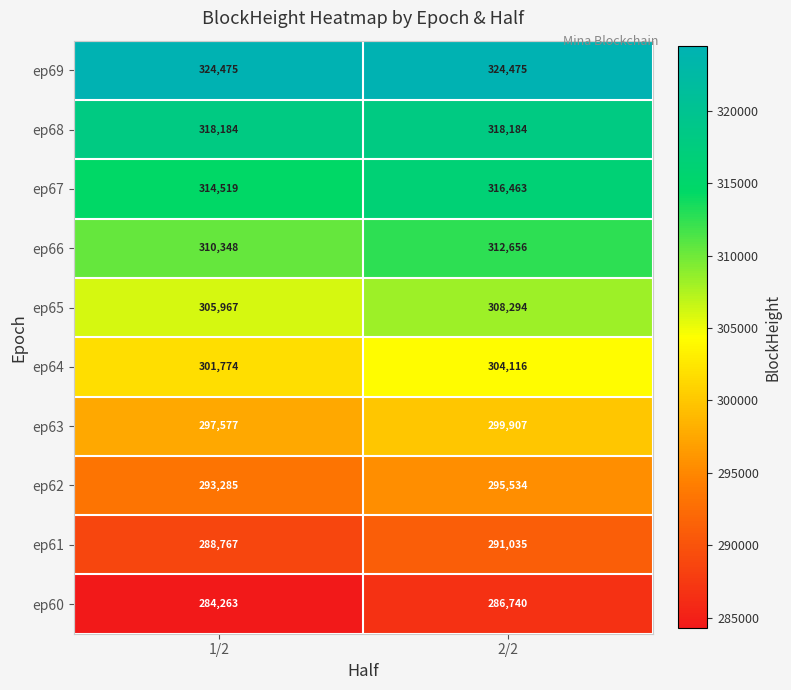

What is the sum of all ep68 values?

636368